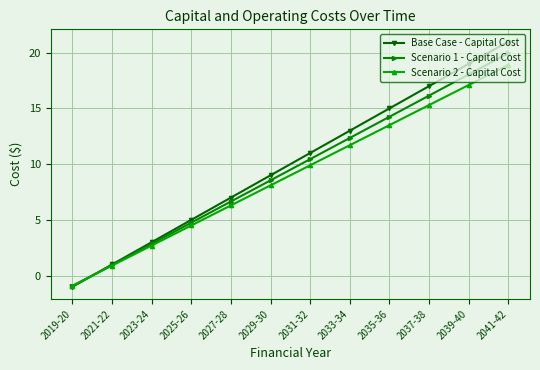

How many lines are shown in the chart?

3